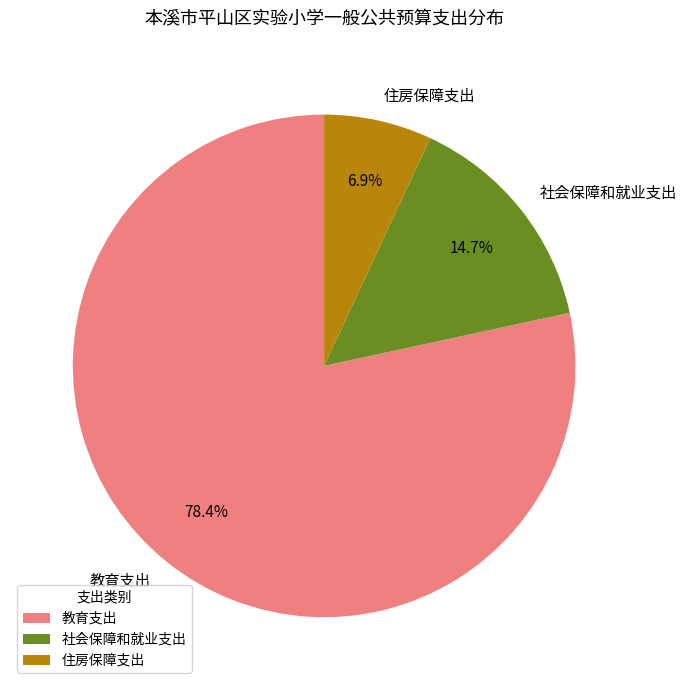

How many segments does this pie chart have?

3